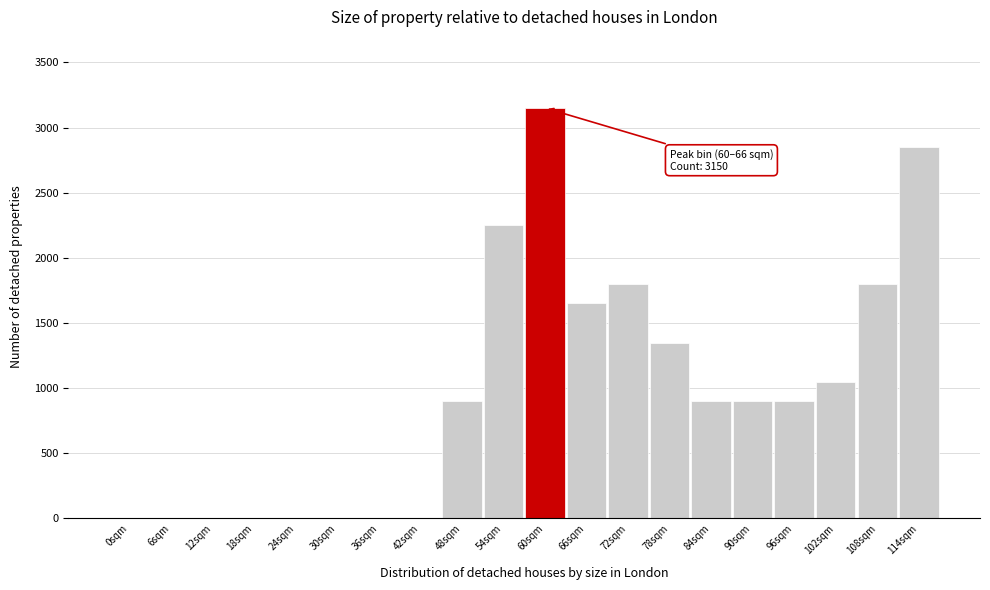

Reading left to right, list all the values displayed in this chart.

0sqm=0	6sqm=0	12sqm=0	18sqm=0	24sqm=0	30sqm=0	36sqm=0	42sqm=0	48sqm=900	54sqm=2250	60sqm=3150	66sqm=1650	72sqm=1800	78sqm=1350	84sqm=900	90sqm=900	96sqm=900	102sqm=1050	108sqm=1800	114sqm=2850